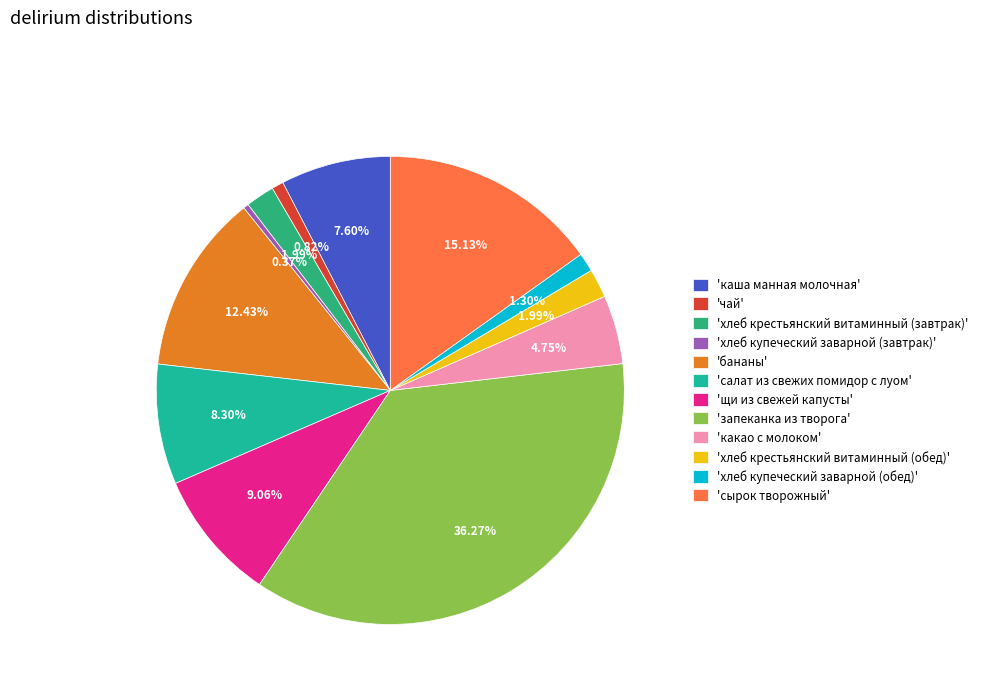

Which slice is the largest?

'запеканка из творога'